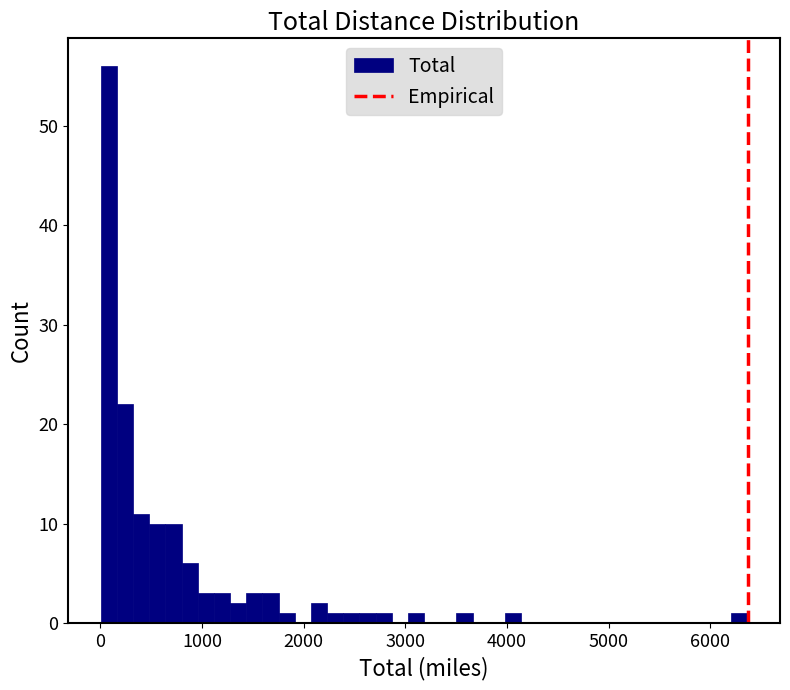

Read against the x-axis, roughly where is the centre of the tallest bar?

100